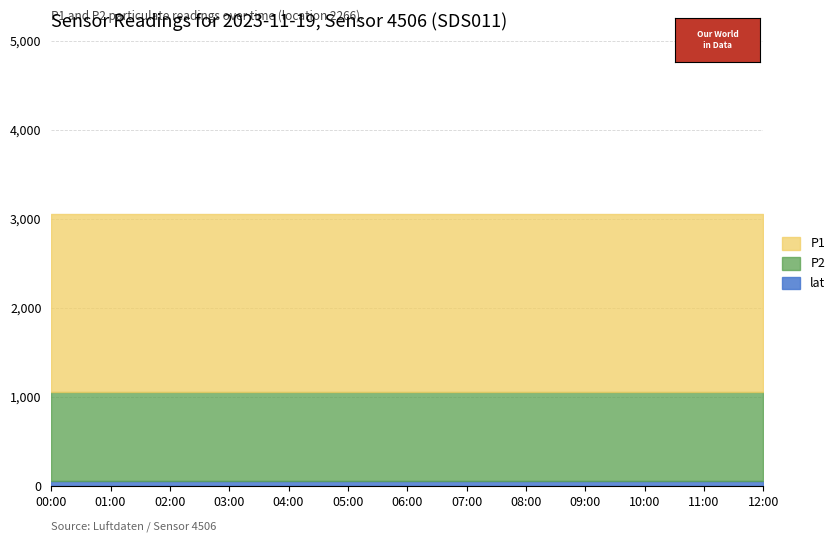

True or false: lat and P1 cross at least once.

False